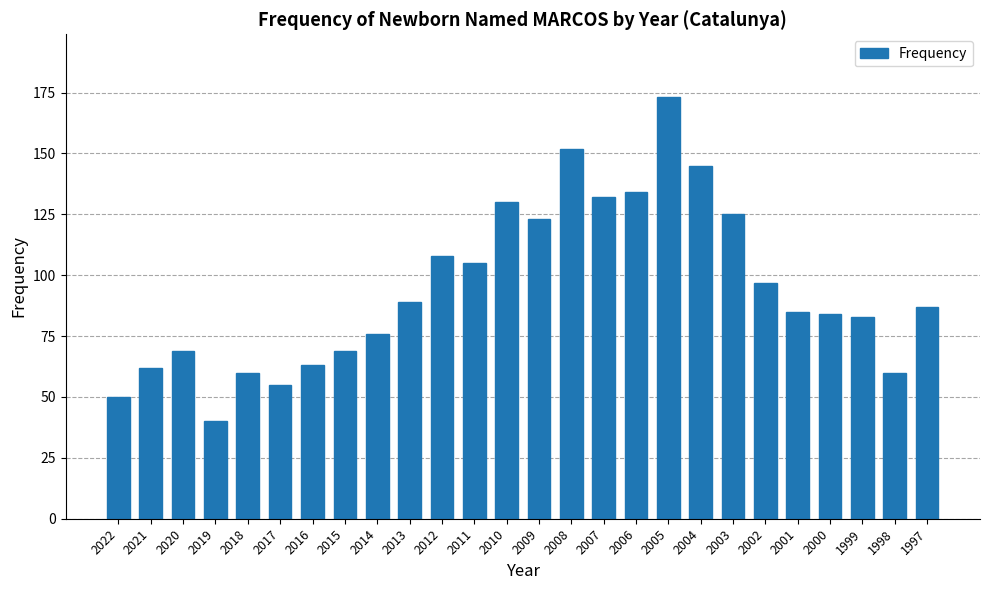

Is it true that the value at 2008 is 268?

False